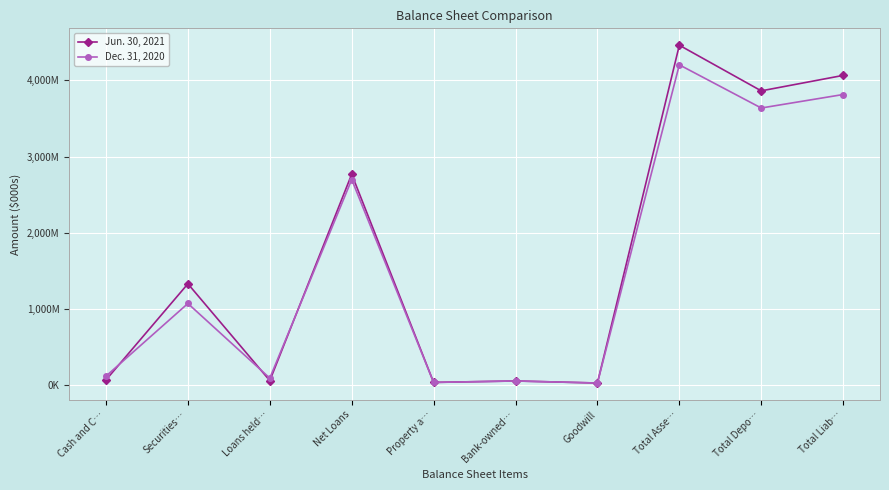

Which series changed the most between Net Loans and Total Asse…?

Jun. 30, 2021